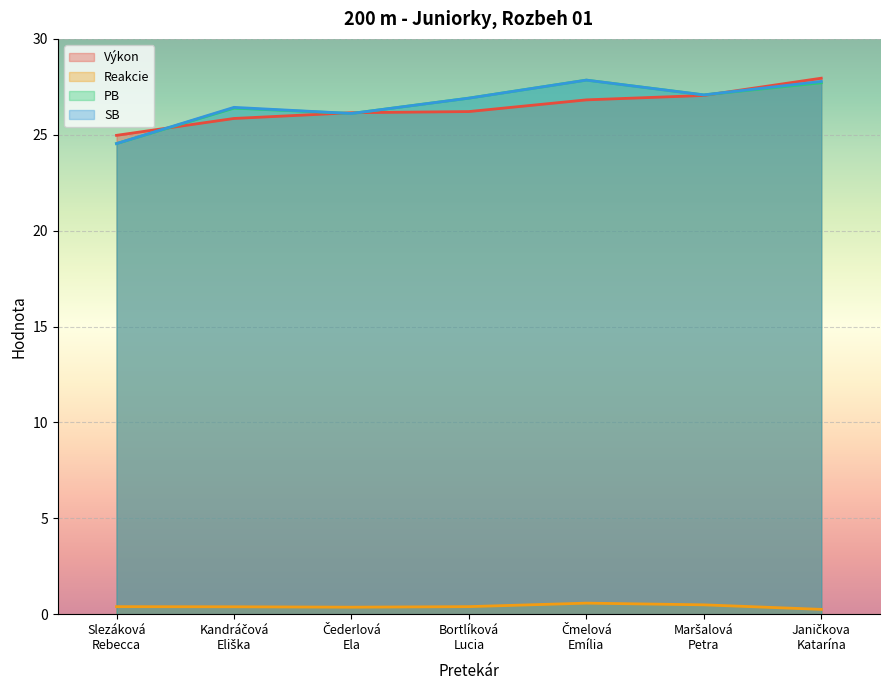

True or false: SB and Reakcie intersect in this chart.

False